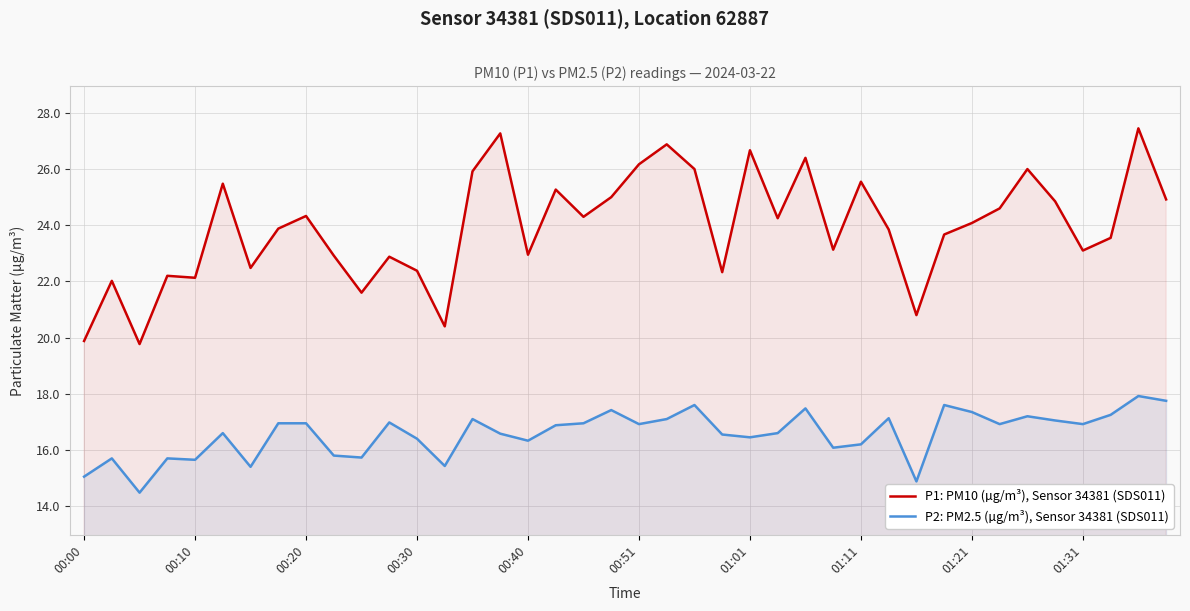

True or false: P1: PM10 (µg/m³), Sensor 34381 (SDS011) and P2: PM2.5 (µg/m³), Sensor 34381 (SDS011) cross at least once.

False